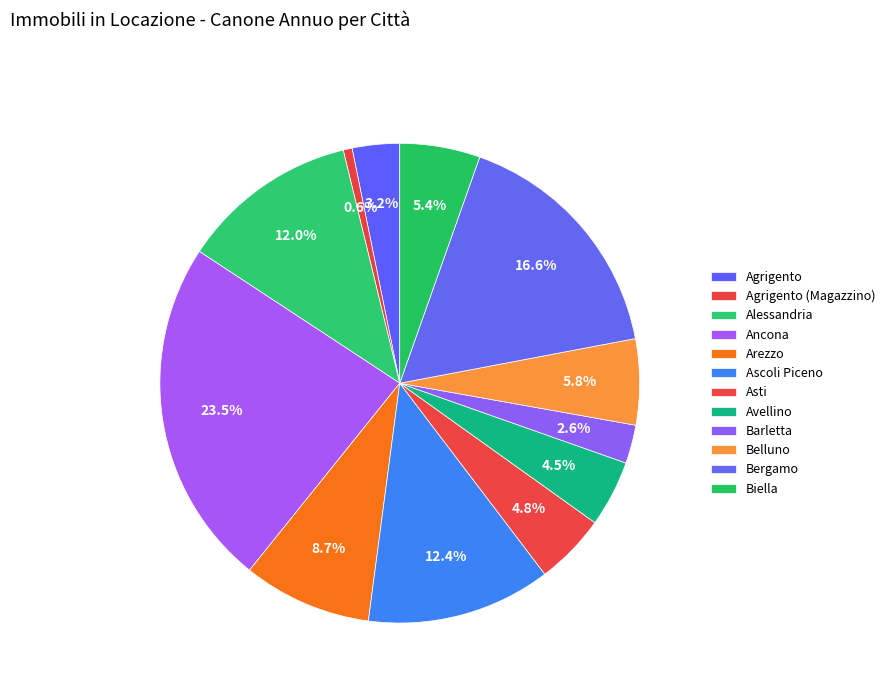

How many slices are in this pie chart?

12